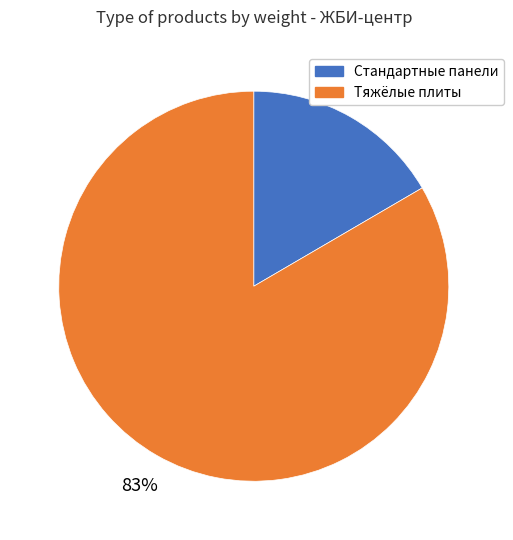

To the nearest percent, what is the average slice percentage?

50%